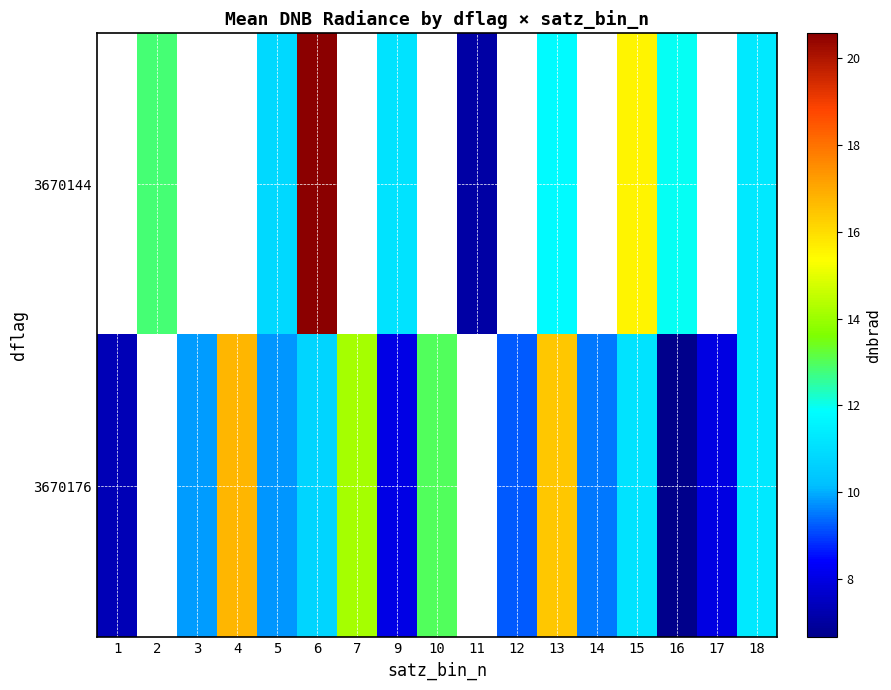

At which label does 3670144 first exceed 20?

6